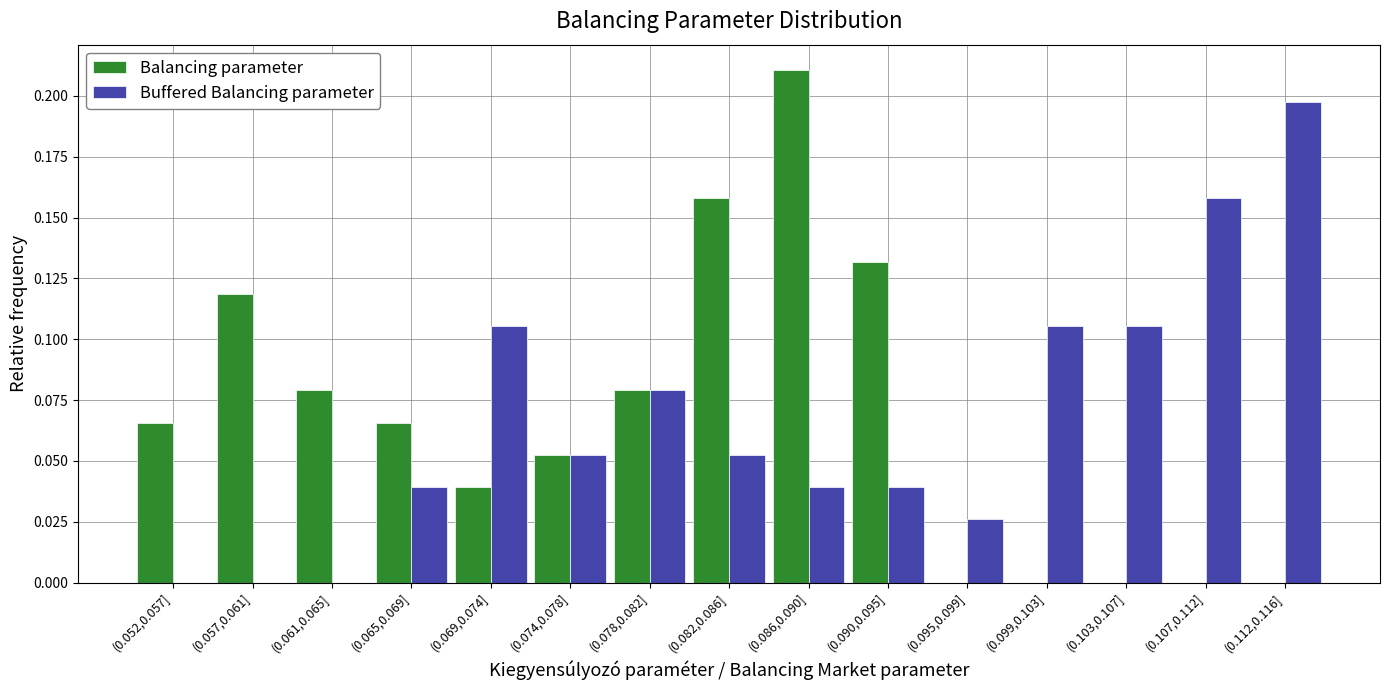

Which series changed the most between (0.052,0.057] and (0.090,0.095]?

Balancing parameter